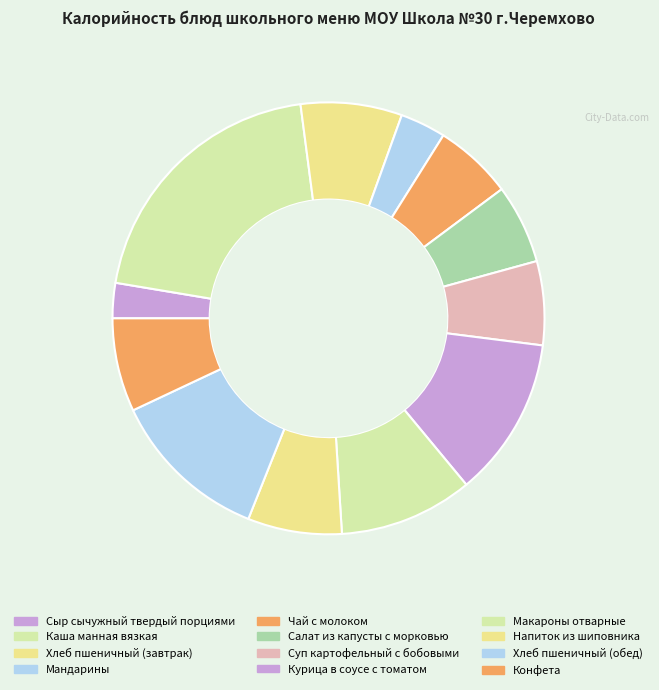

How many segments does this pie chart have?

12